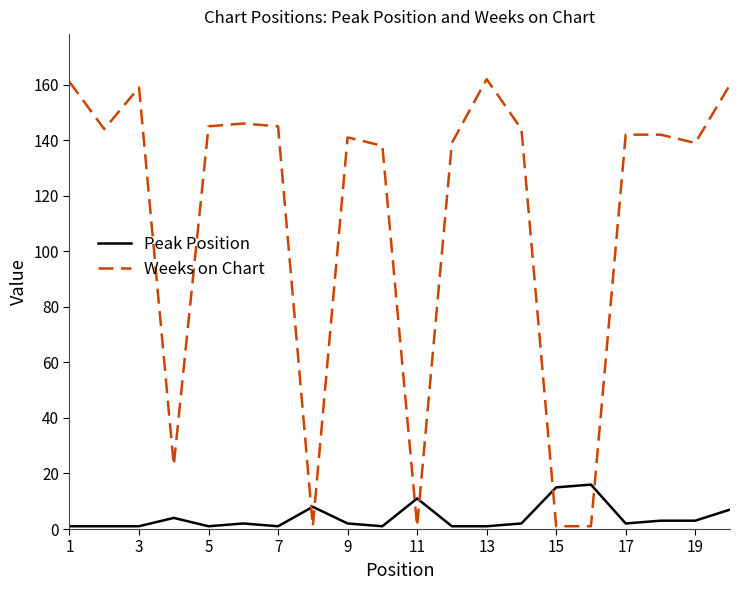

True or false: Peak Position and Weeks on Chart intersect in this chart.

True